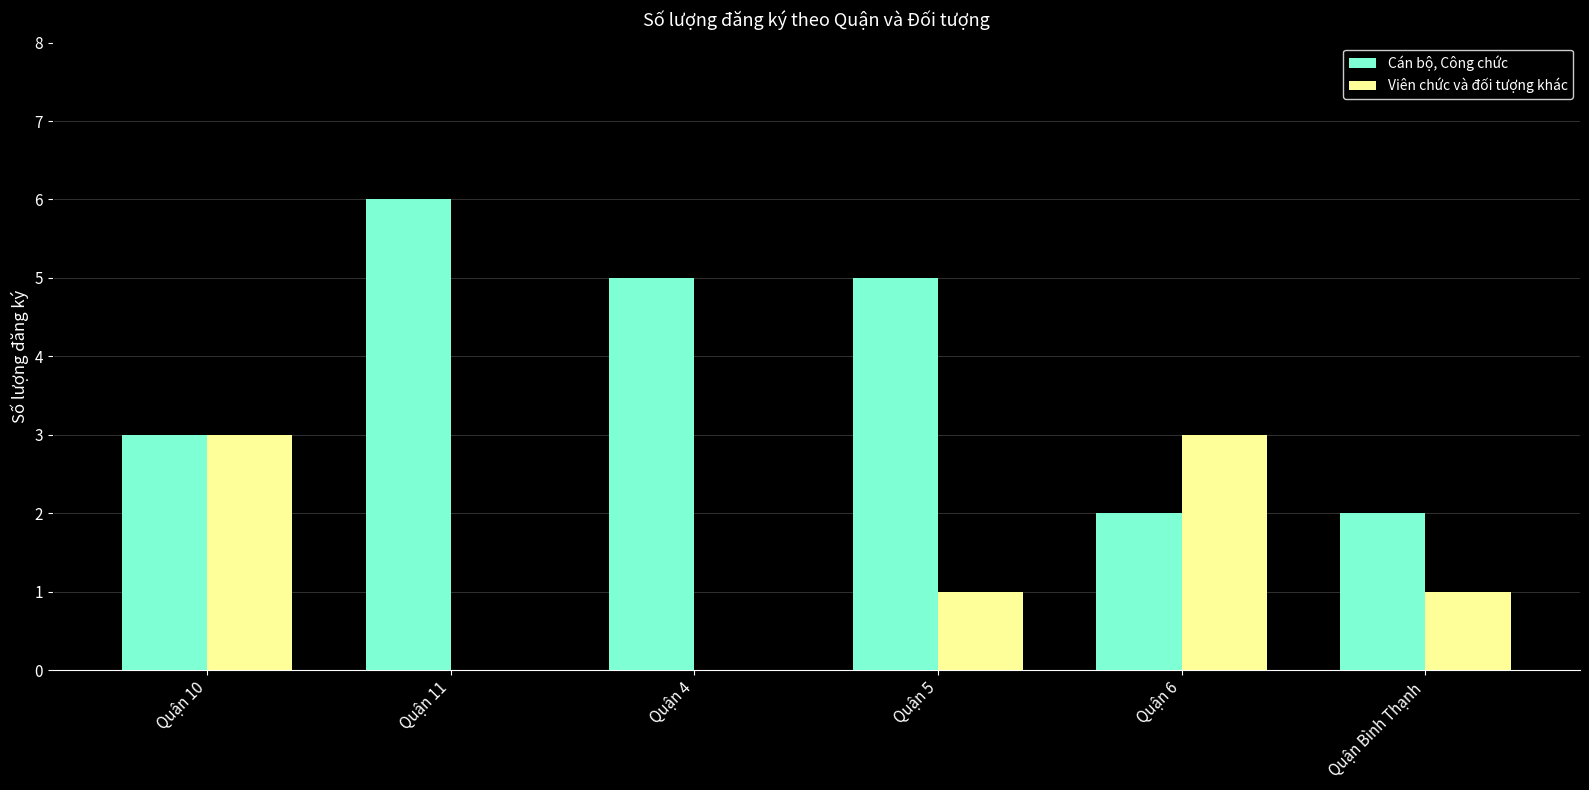

Between Quận 6 and Quận Bình Thạnh, which series saw the biggest shift?

Viên chức và đối tượng khác